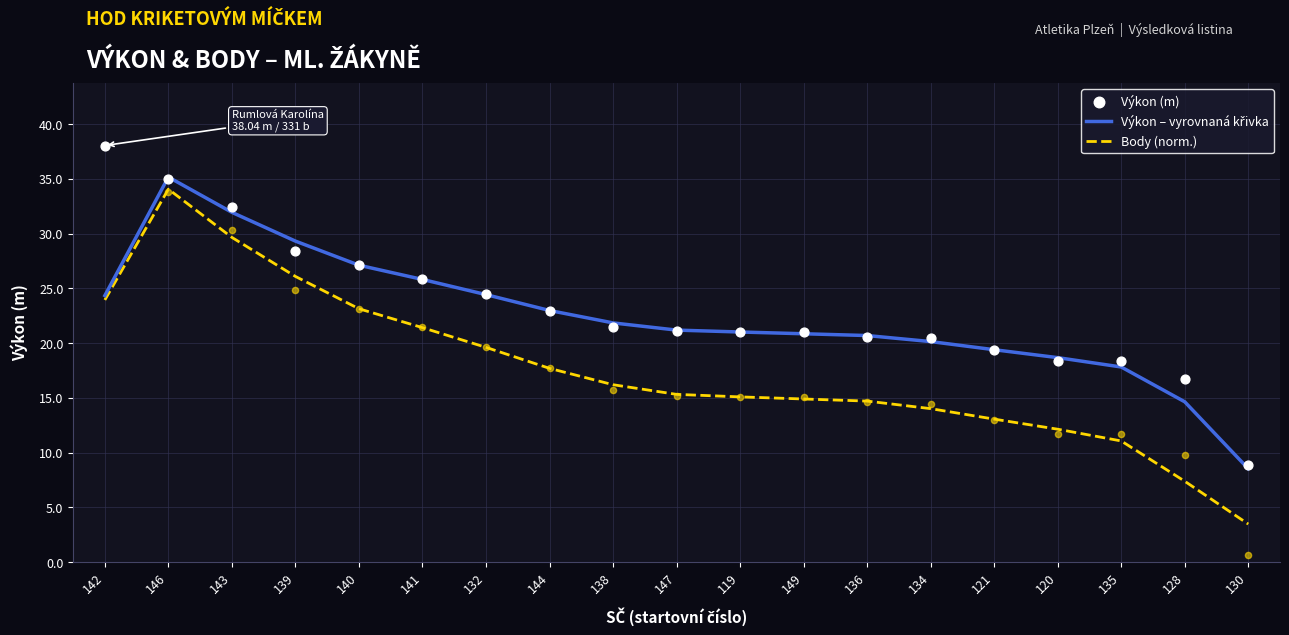

Which series has the widest spread of Y values?

Body (norm.)